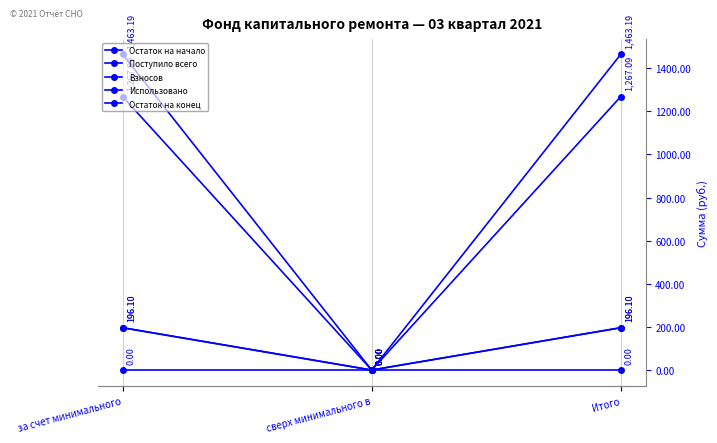

Rank the series at Итого from highest to lowest value.

Остаток на конец, Остаток на начало, Поступило всего, Взносов, Использовано